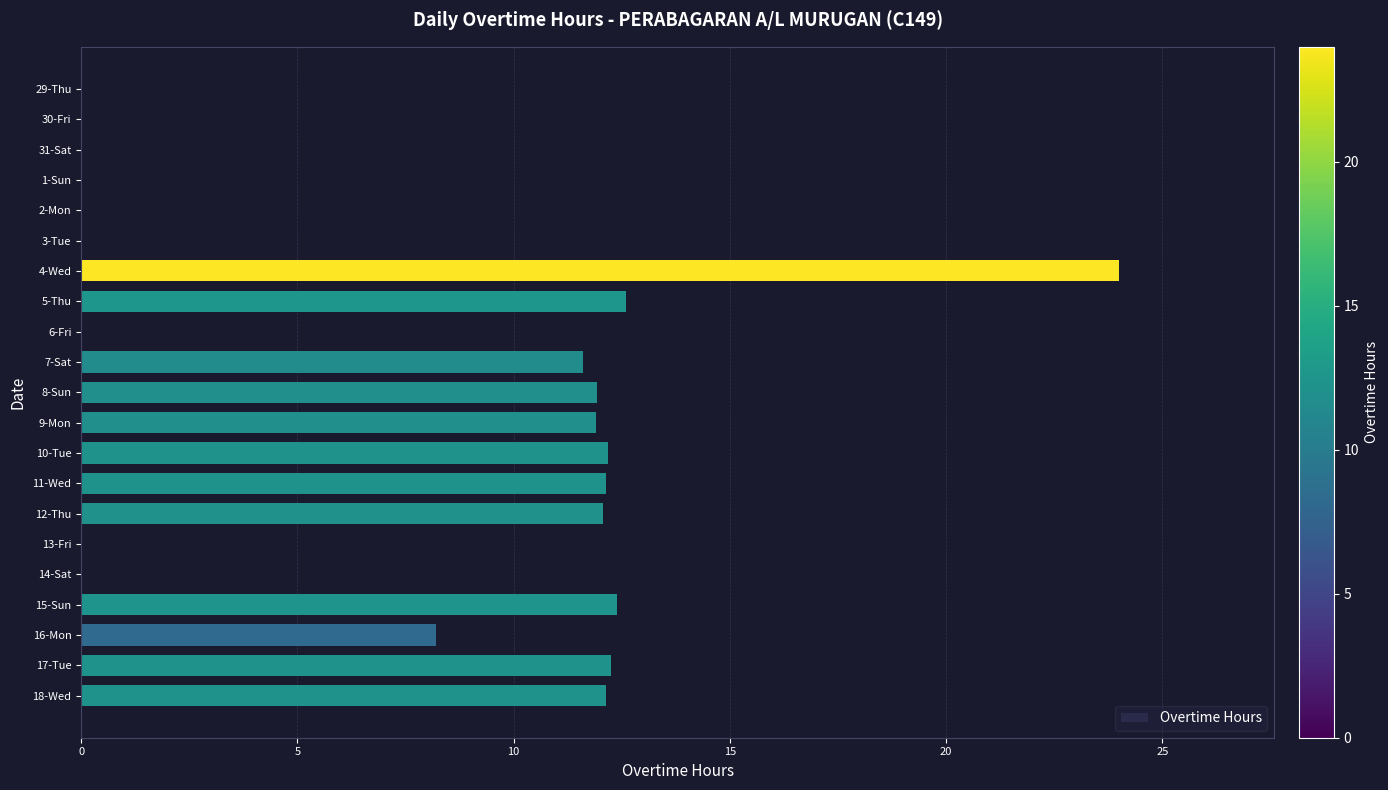

What is the ratio of the value at 5-Thu to the value at 11-Wed?

1.0